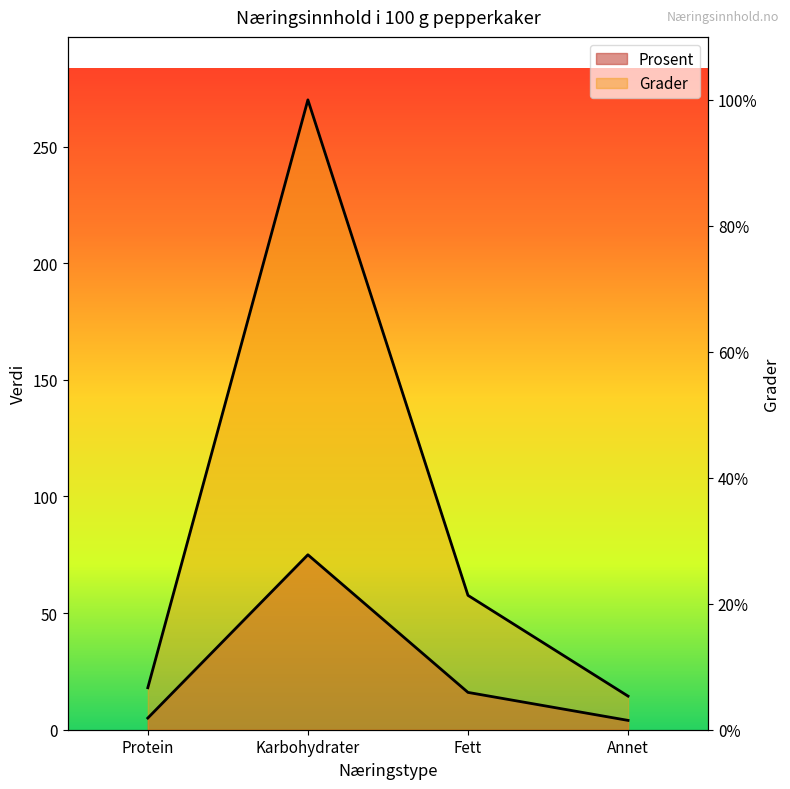

True or false: Grader and Prosent cross at least once.

False